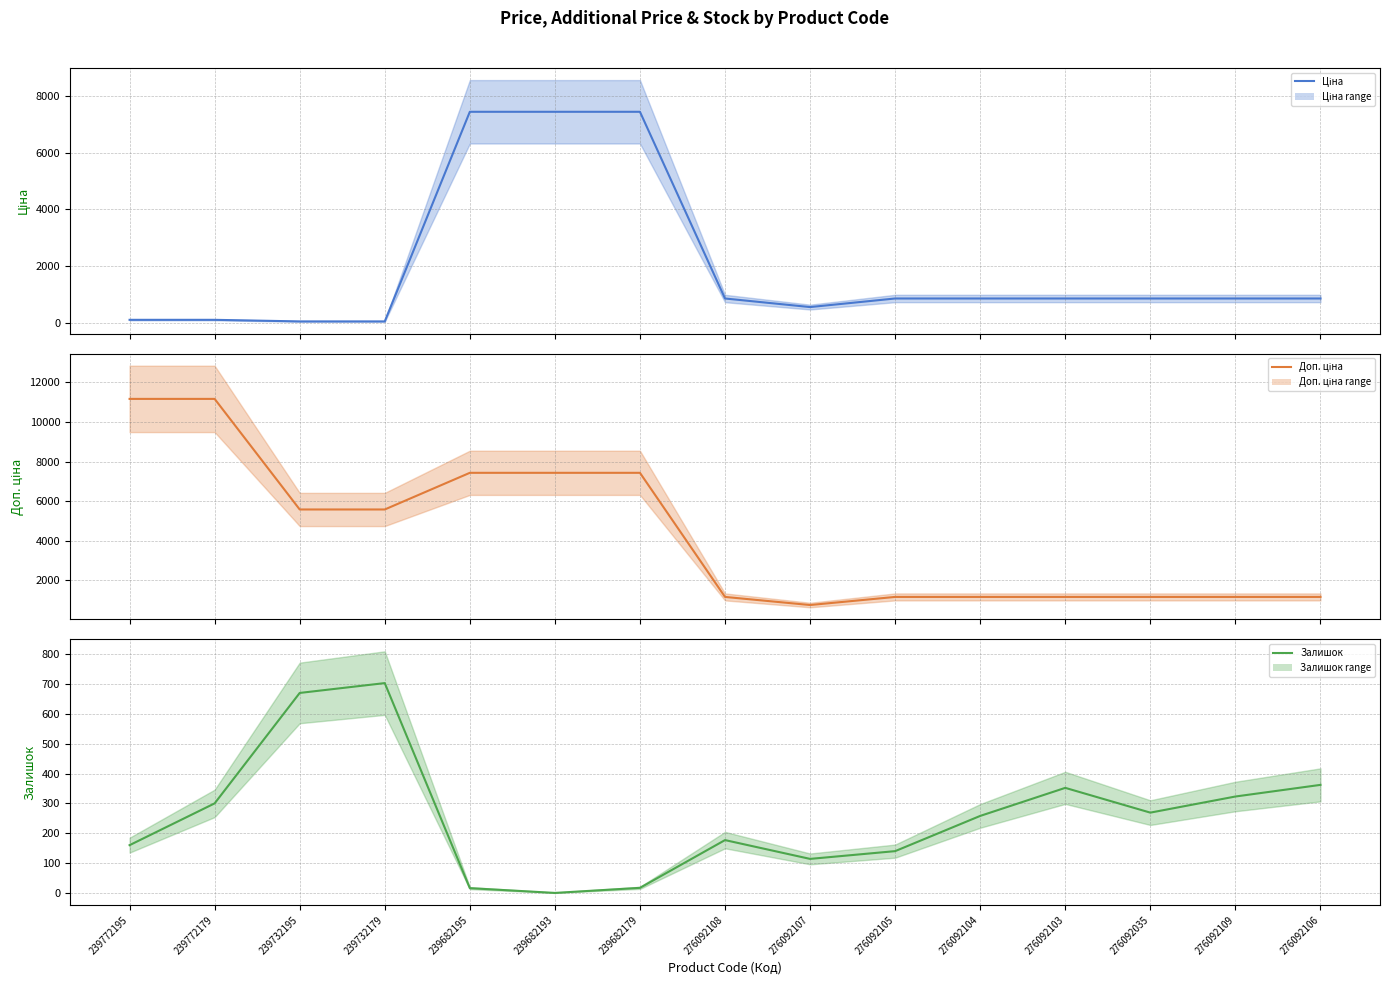

Which has a higher value, 276092107 or 276092104?

276092104